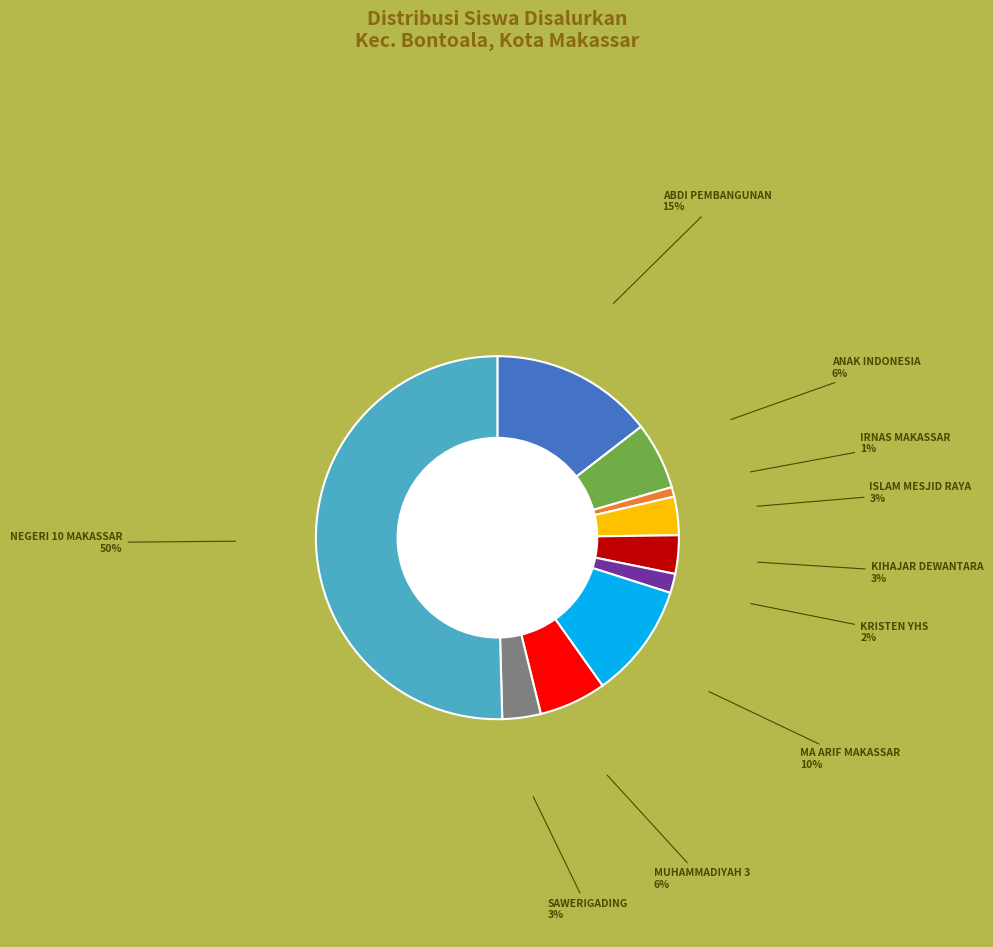

Which slice is the smallest?

SMP IRNAS MAKASSAR